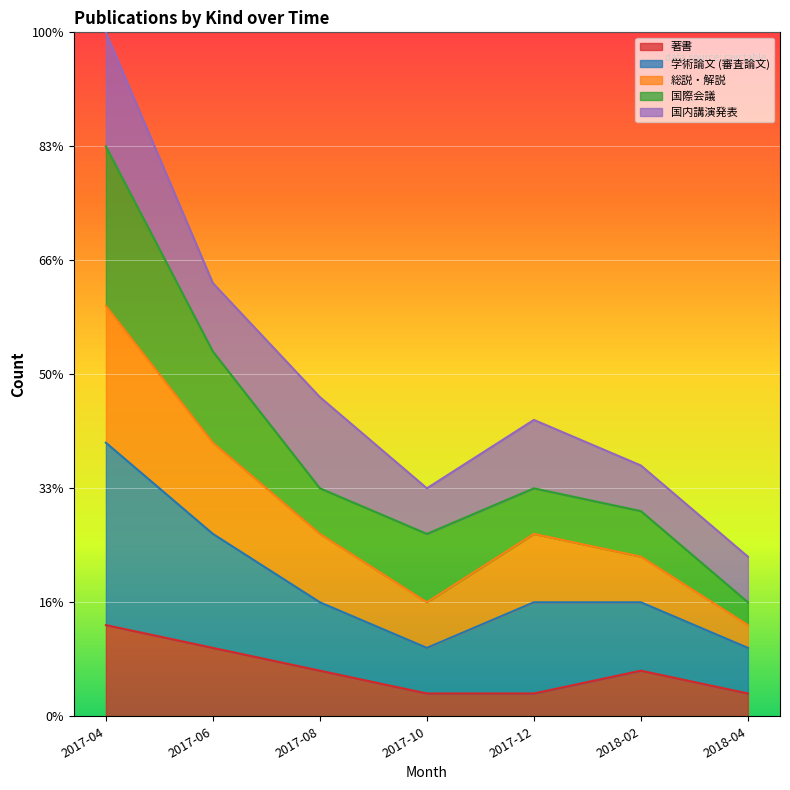

What is the difference between the maximum and minimum values in the 著書 series?

3